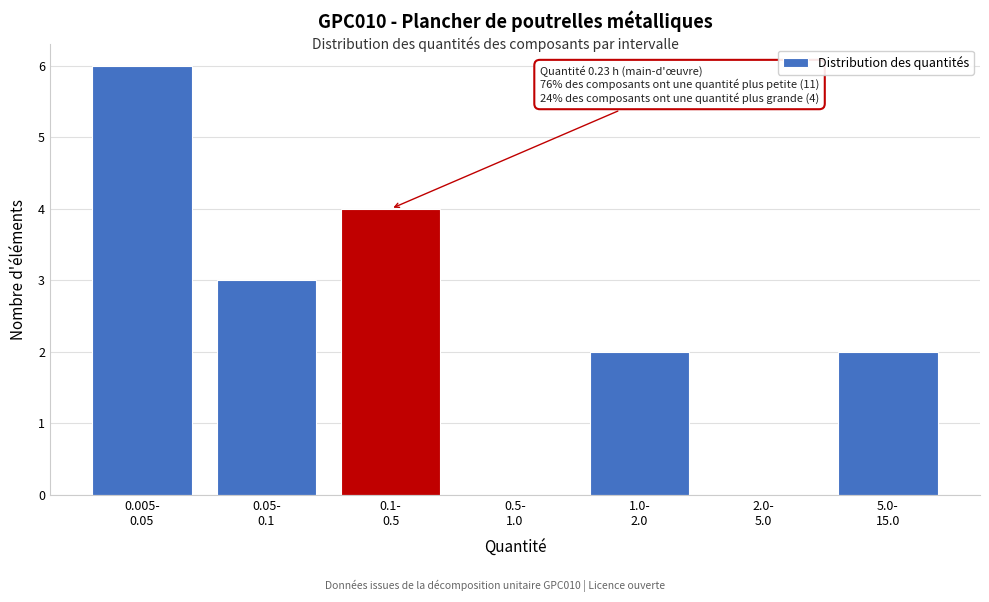

What is the sum of all values?

17